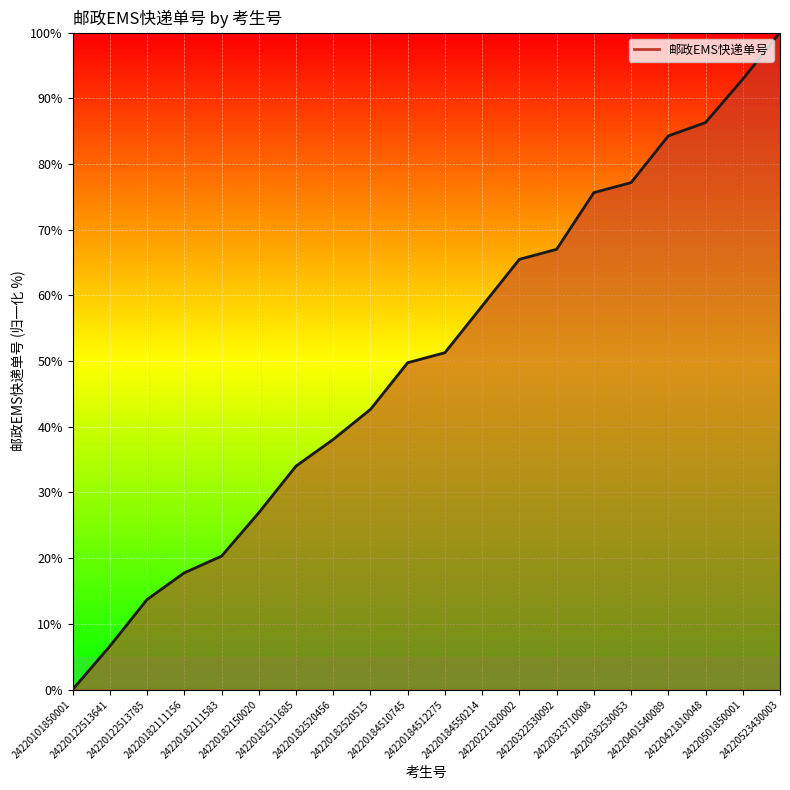

What is the greatest value displayed?

100.0